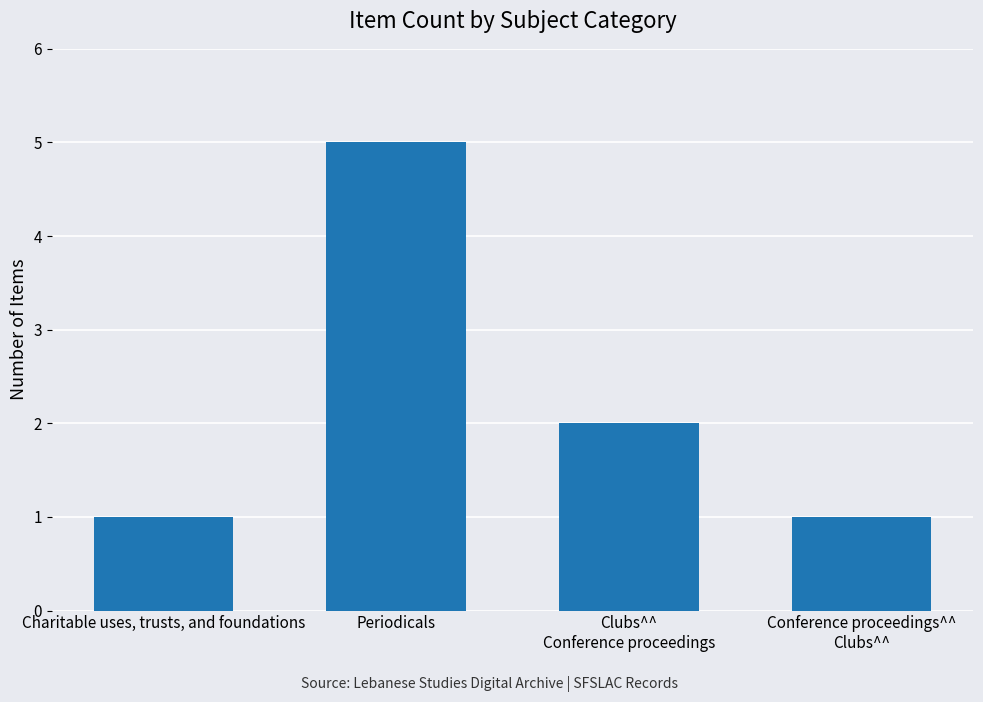

Reading left to right, list all the values displayed in this chart.

1	5	2	1